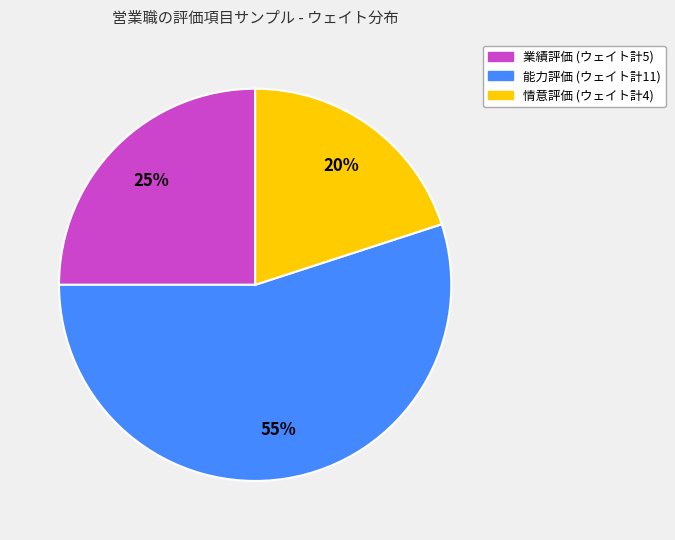

Is there a majority slice in this chart?

Yes